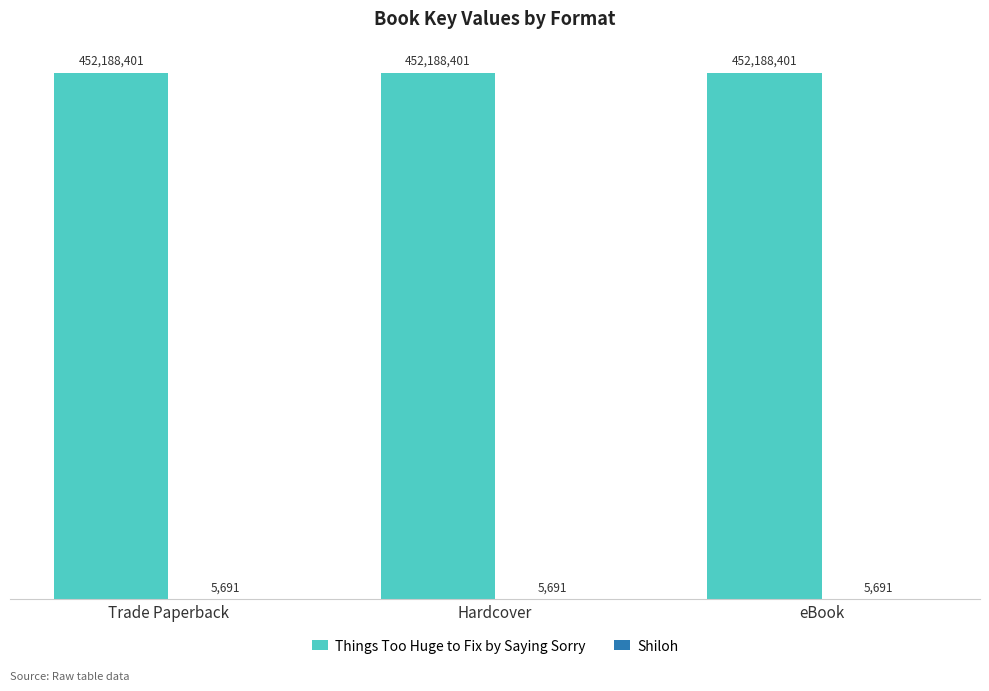

Reading right to left, list all the values displayed in this chart.

Things Too Huge to Fix by Saying Sorry: eBook=452188401	Hardcover=452188401	Trade Paperback=452188401
Shiloh: eBook=5691	Hardcover=5691	Trade Paperback=5691